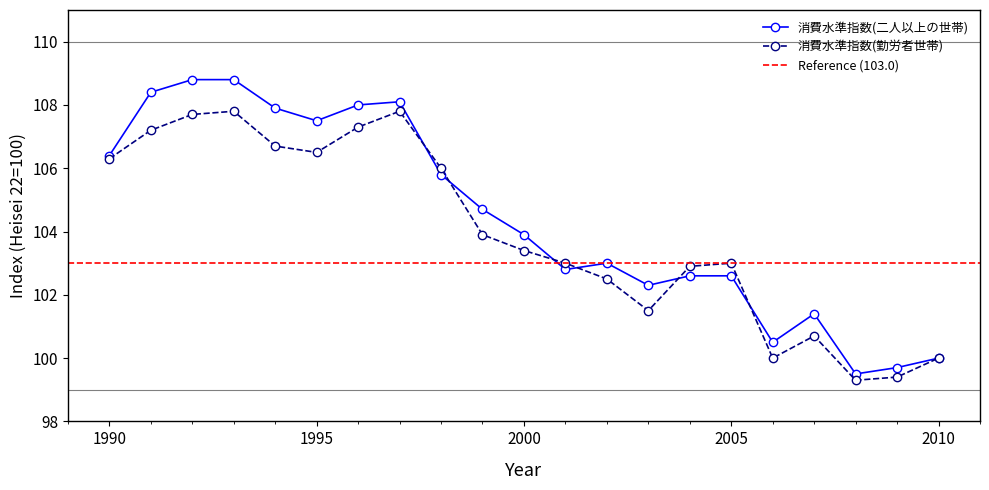

At which category is the sum across all series the highest?

1993